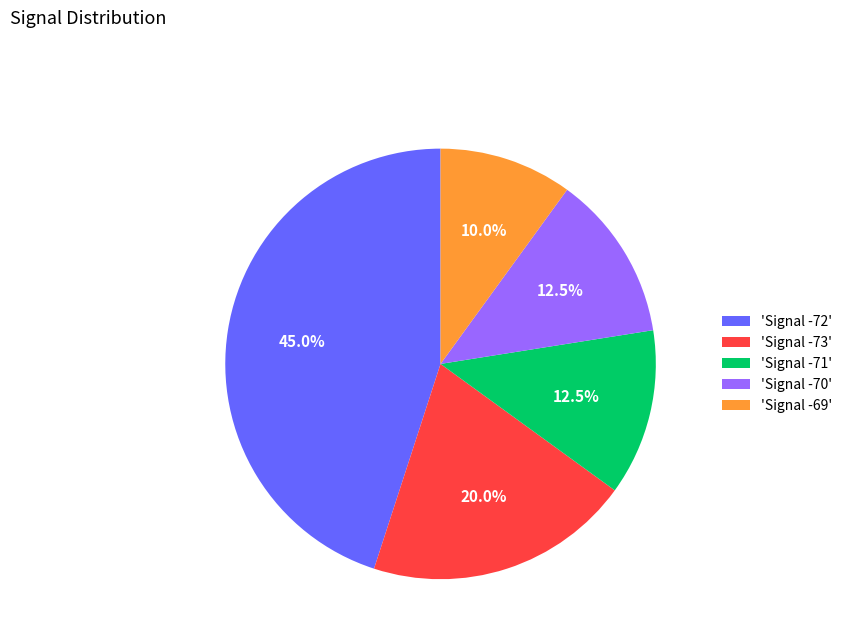

Which category has the biggest portion of the pie?

'Signal -72'